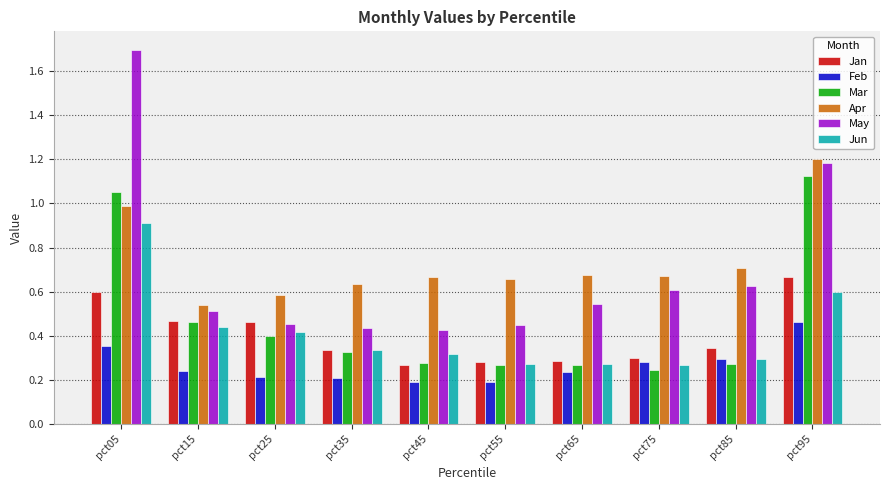

At which category does the chart reach its peak across all series?

pct05